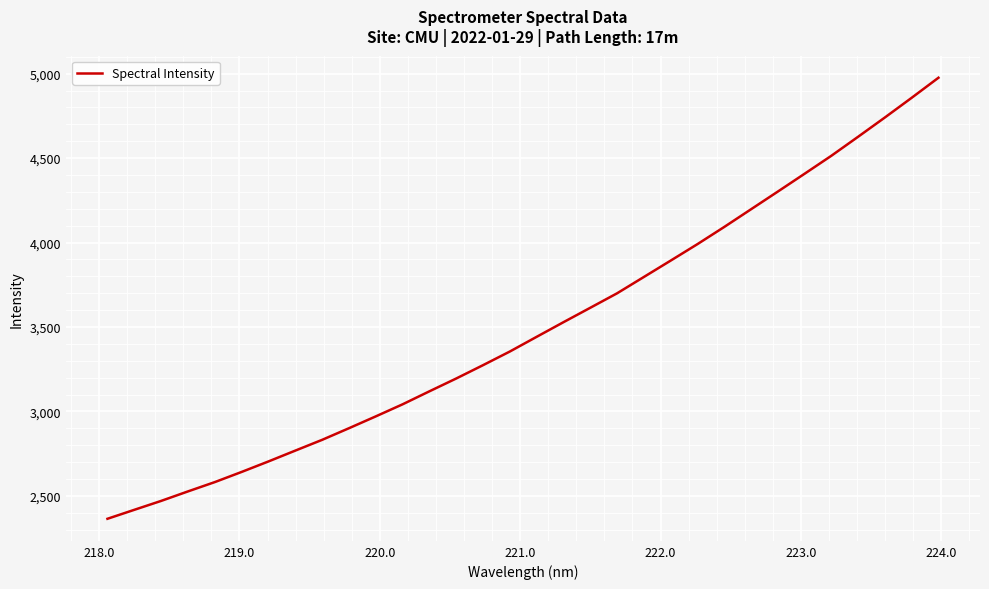

What is the smallest value displayed?

2363.9